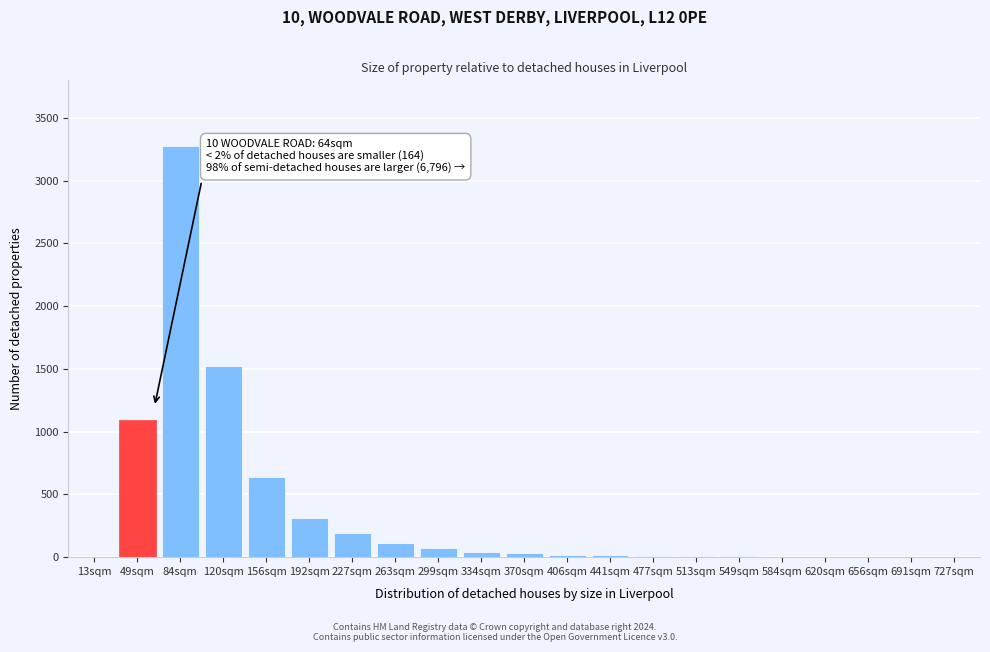

The value at 120sqm is 1520. True or false?

True